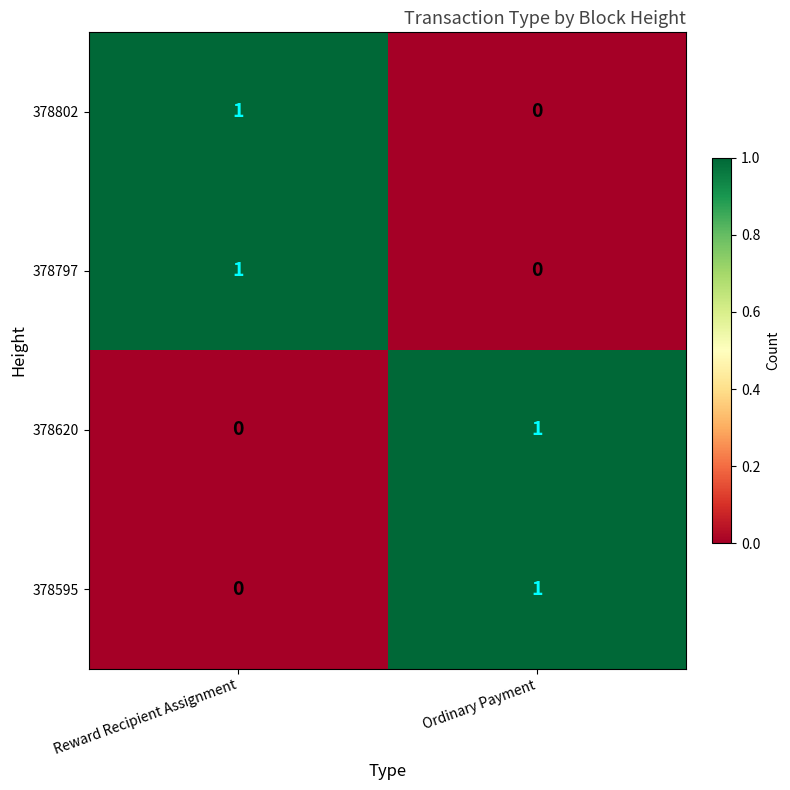

The value of 378797 at Reward Recipient Assignment is 1. True or false?

True